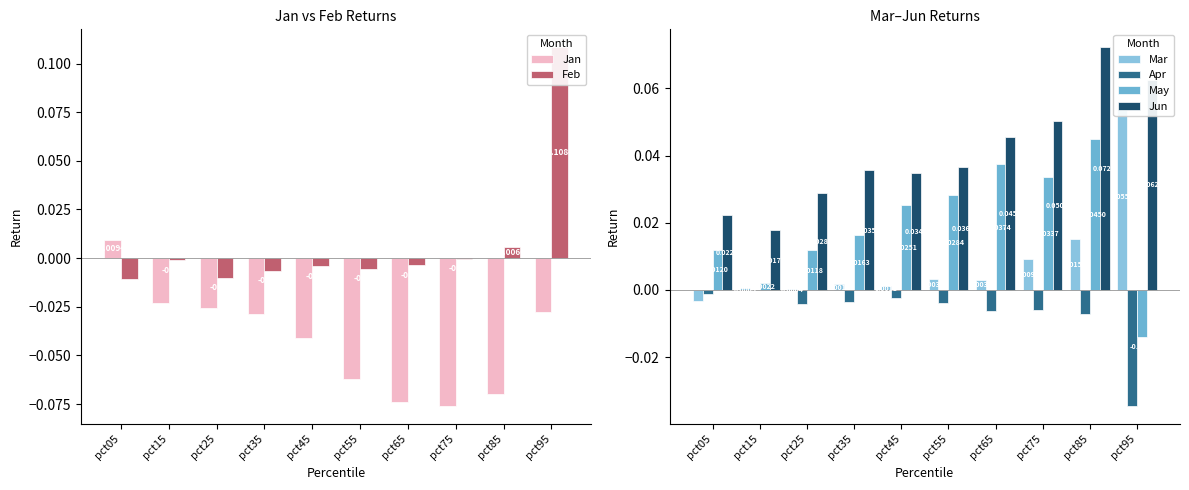

At which label does May reach its minimum?

pct95